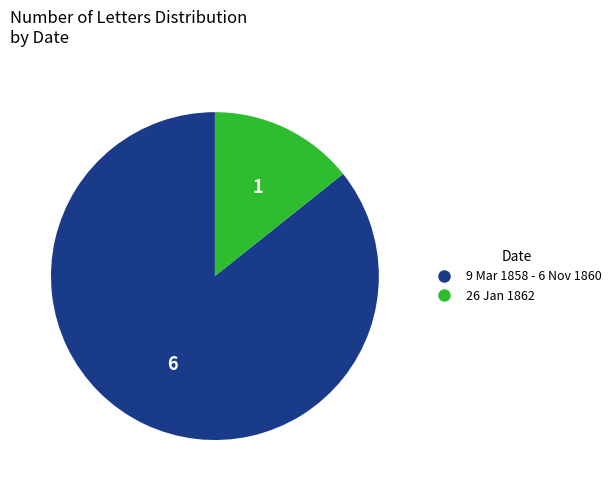

Count the number of slices in the pie.

2